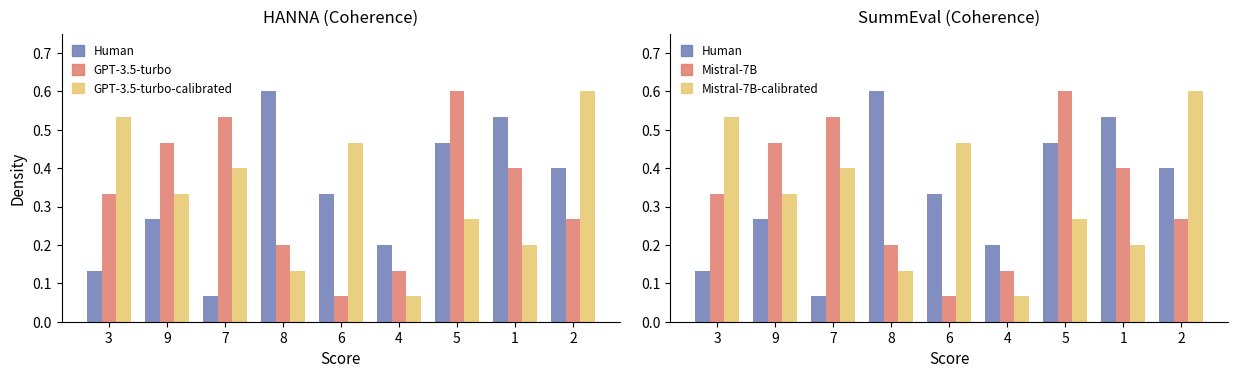

Where is GPT-3.5-turbo nearest to the value 0?

6